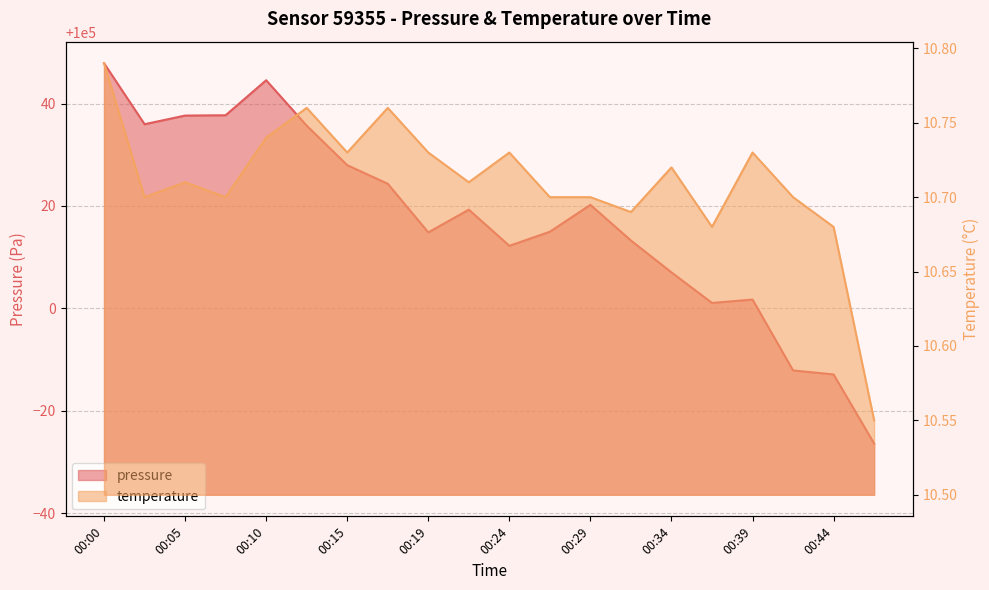

In pressure, how many points are higher than both neighbors (excluding endpoints)?

4